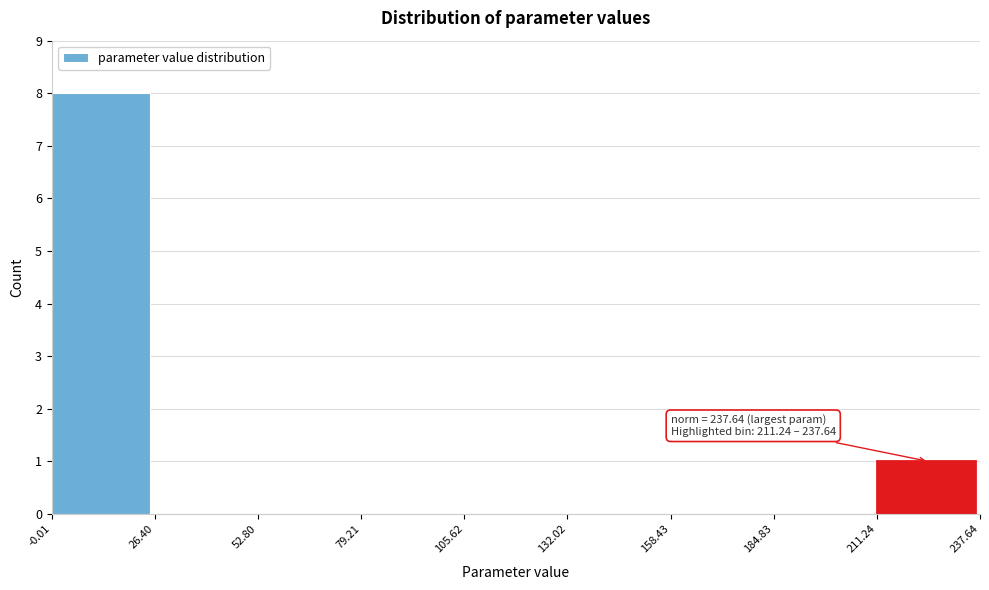

Over which range of the x-axis is the bar tallest?

-0.01 to 26.40